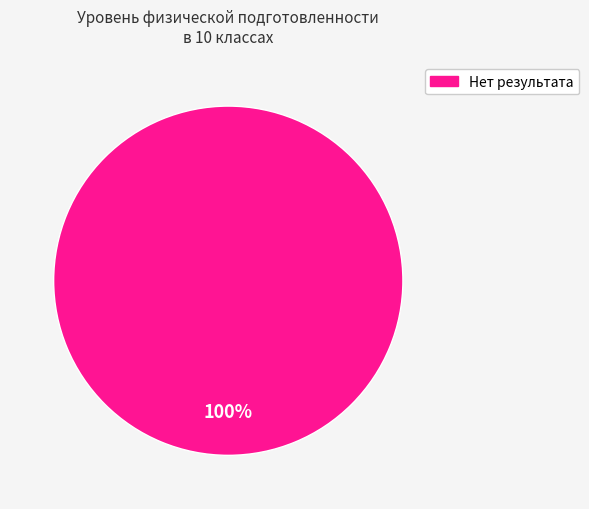

How many slices are in this pie chart?

1